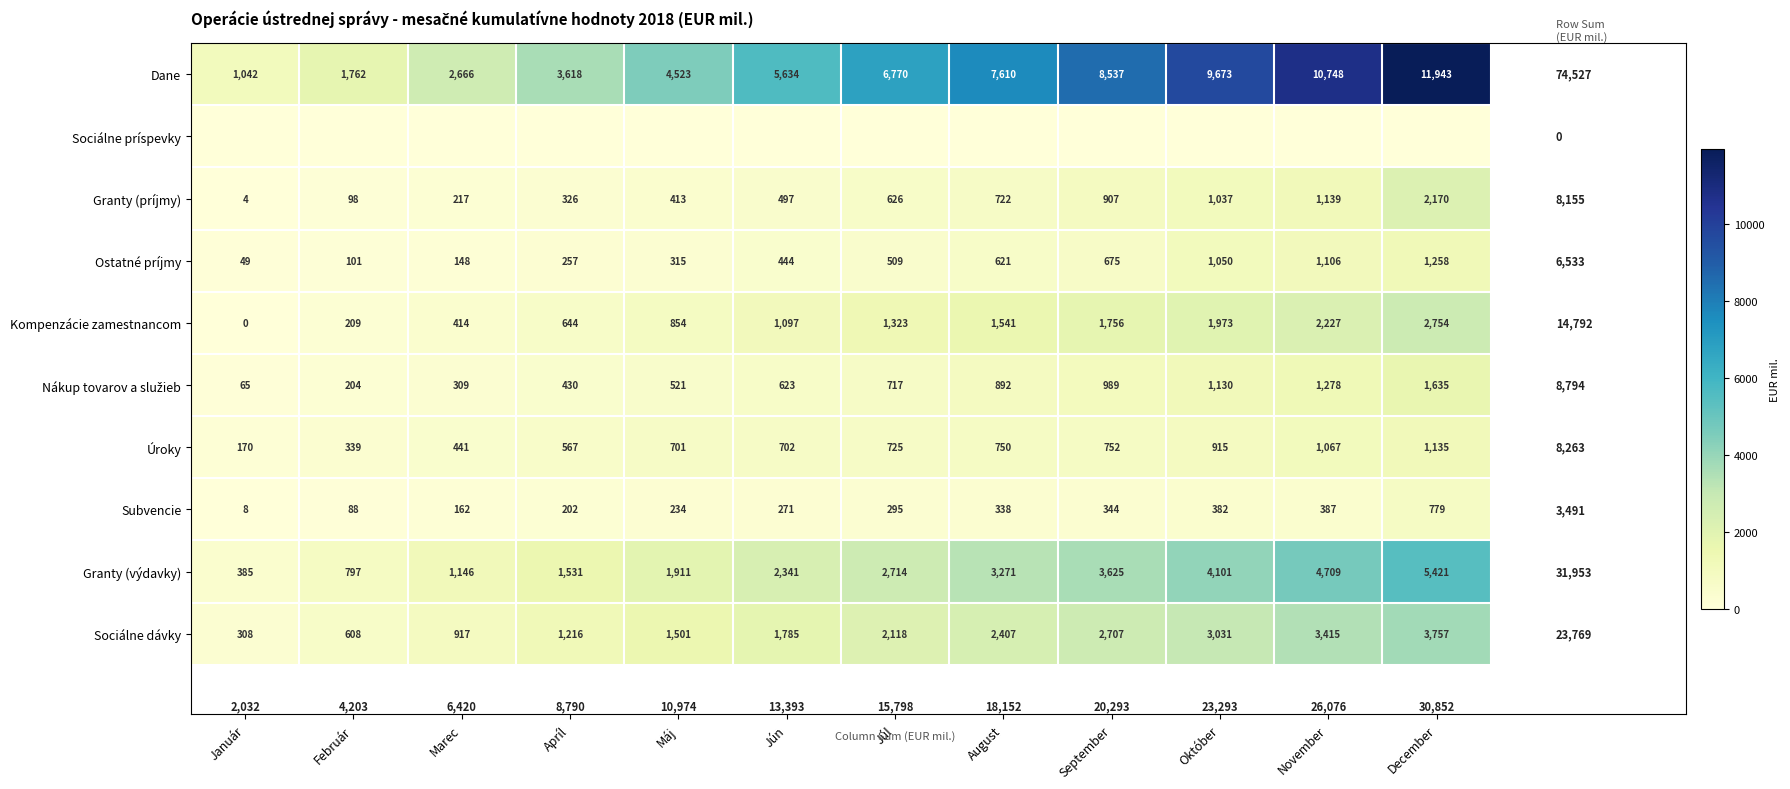

At how many categories does at least one series exceed 1737?

11